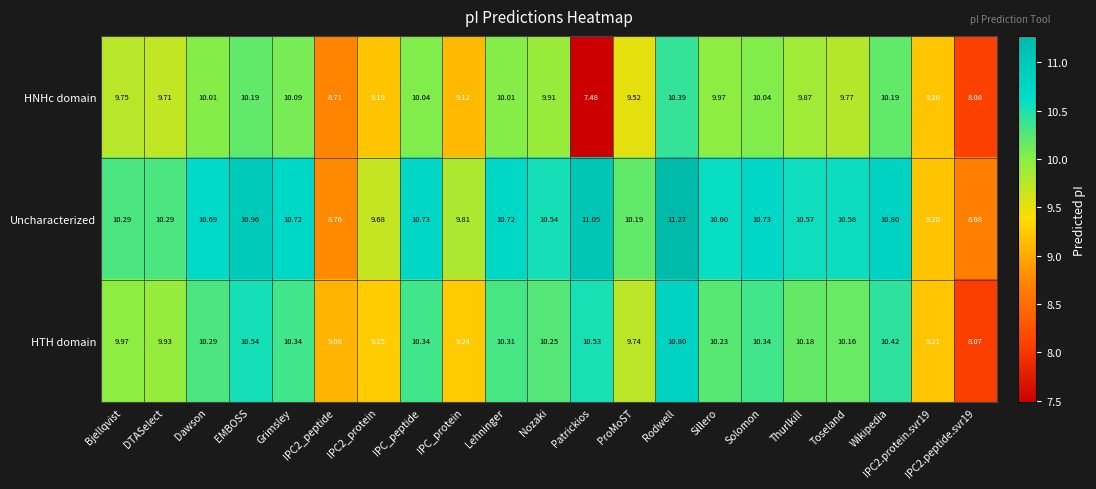

Which category has the highest value across all series?

Rodwell